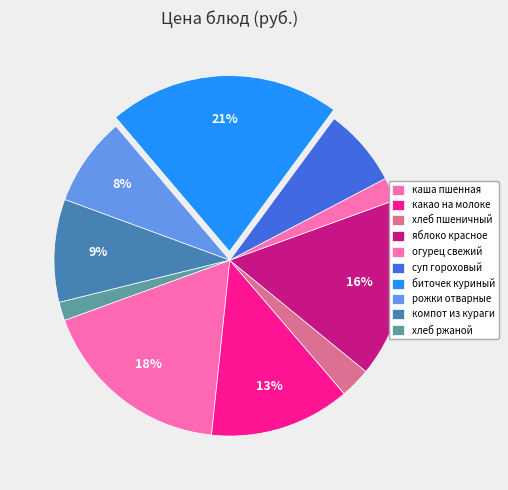

To the nearest percent, what is the difference between the яблоко красное and хлеб пшеничный slice percentages?

14%